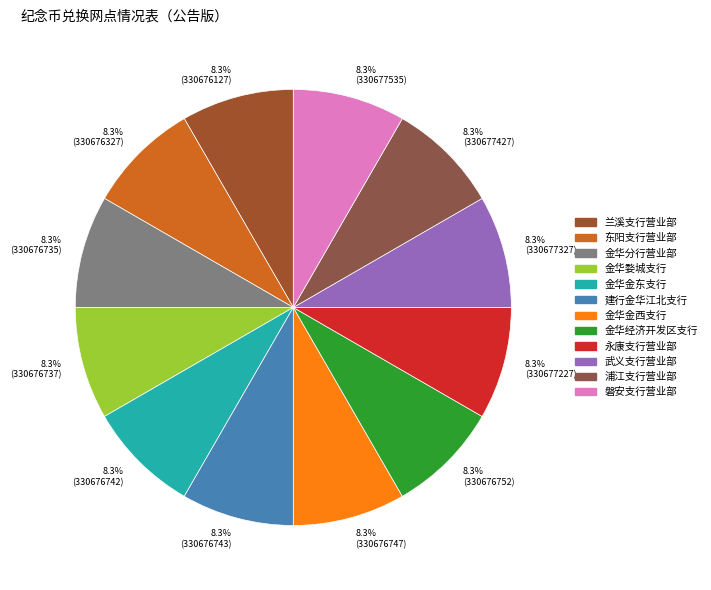

What percentage do 永康支行营业部 and 武义支行营业部 together represent?

16.7%